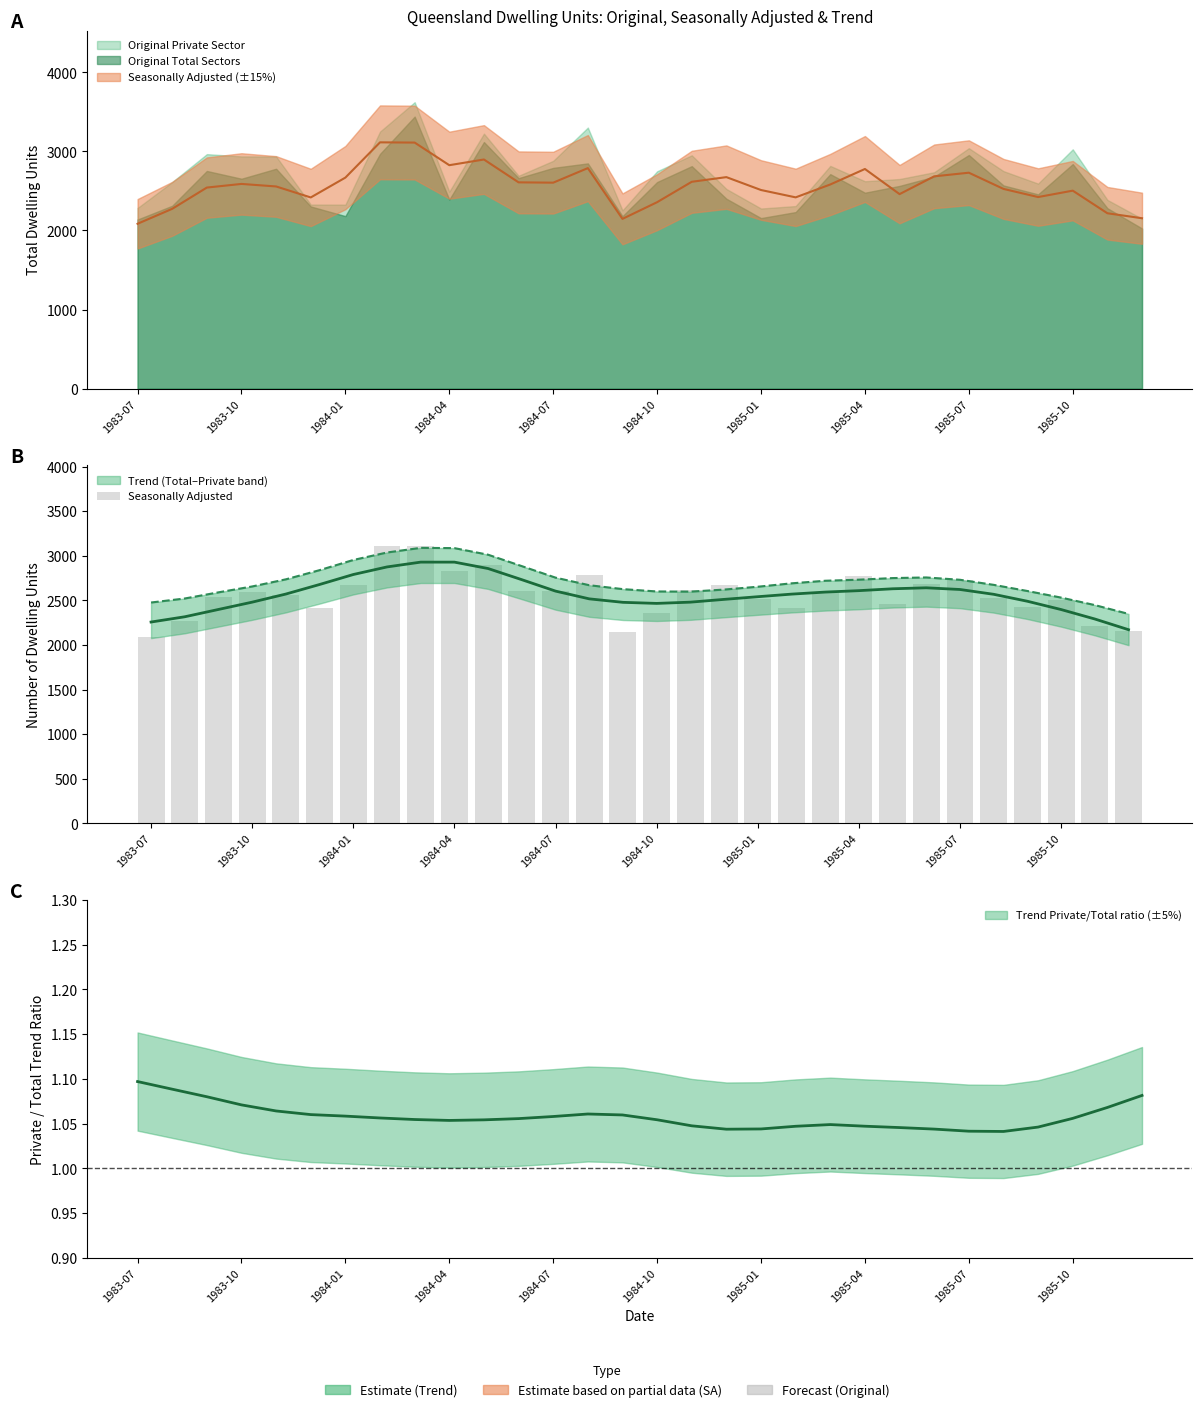

How many data points does each series have?

30